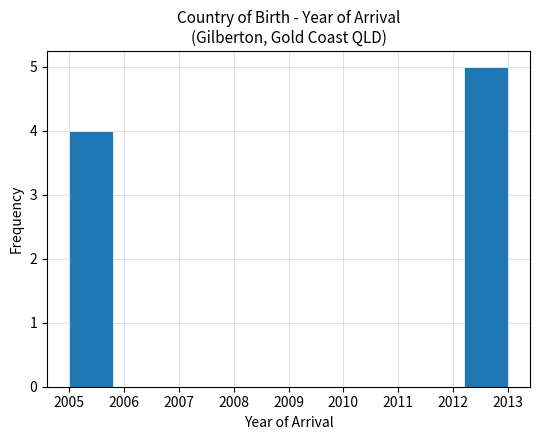

Over which range of the x-axis is the bar tallest?

2012.2 to 2013.0